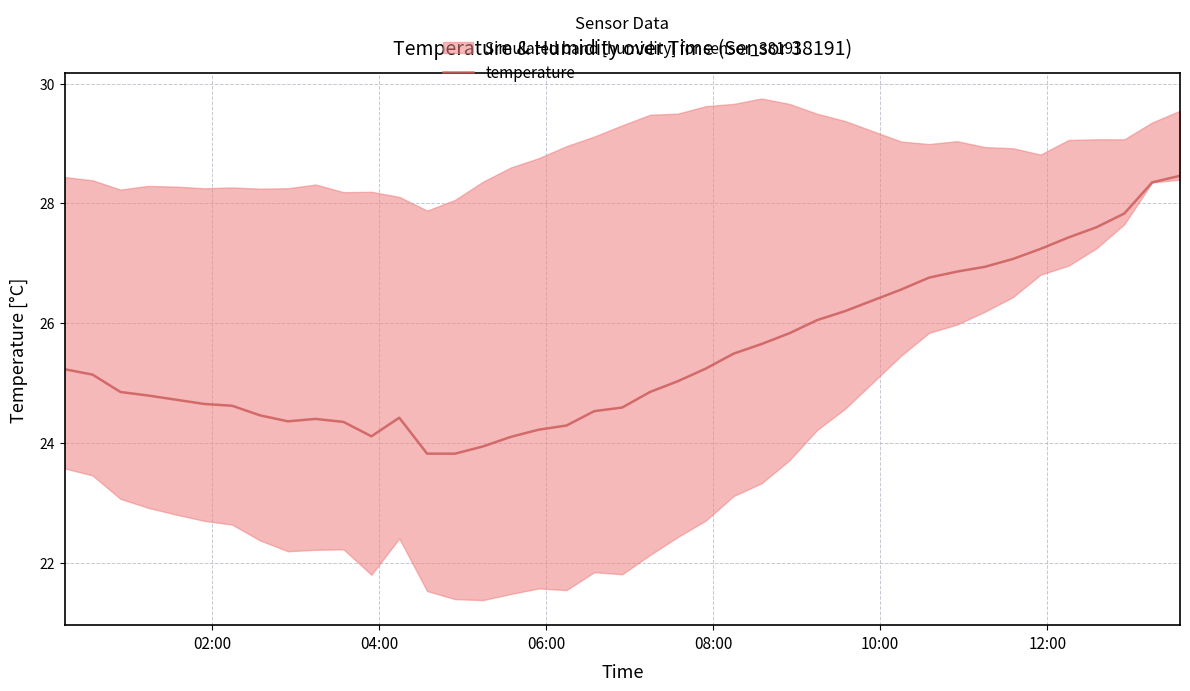

What is the lowest value of the temperature series?

23.8